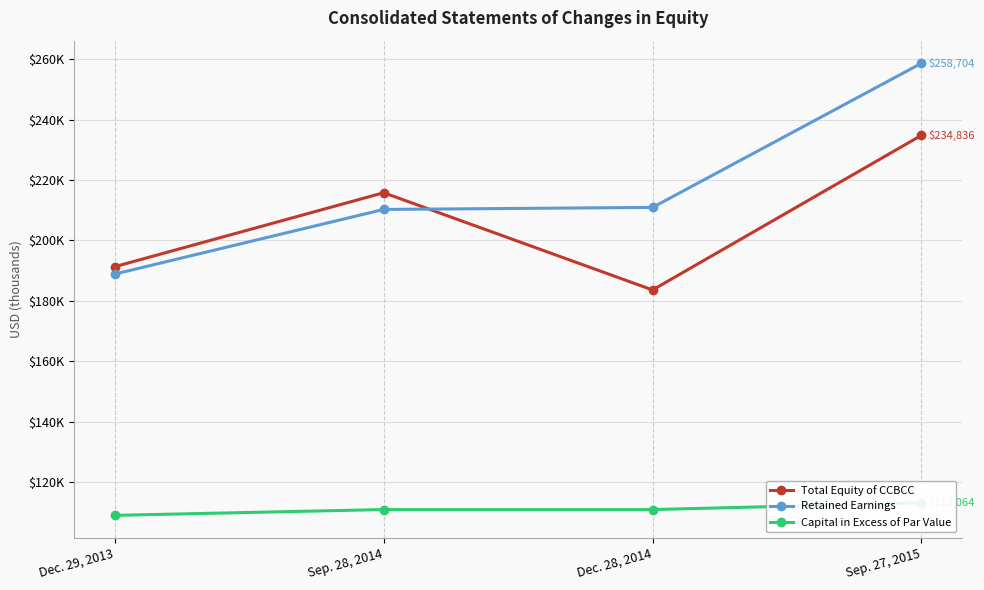

True or false: Capital in Excess of Par Value and Retained Earnings intersect in this chart.

False